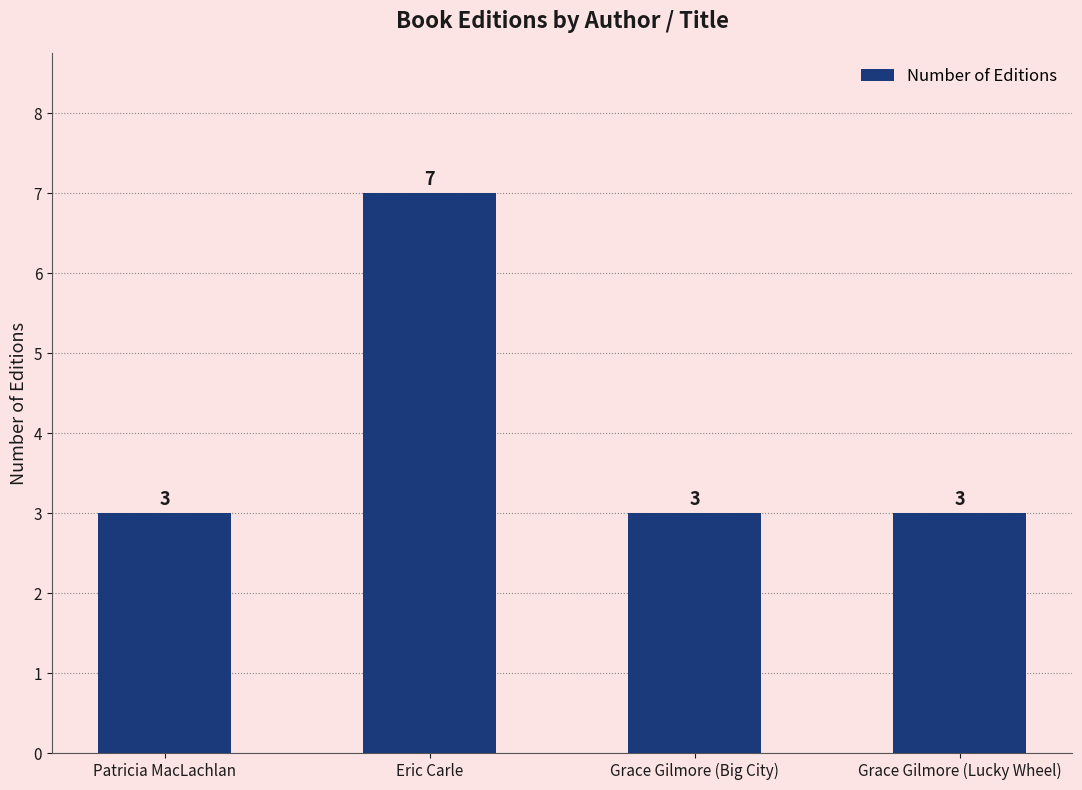

The chart shows a value of 1 at Grace Gilmore (Lucky Wheel). True or false?

False